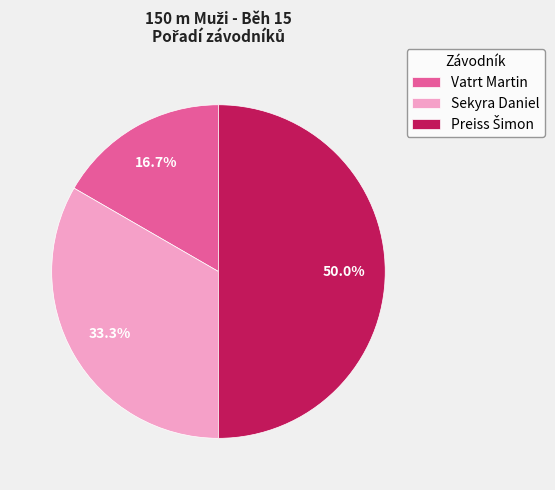

To the nearest percent, what is the difference between the Vatrt Martin and Sekyra Daniel slice percentages?

17%